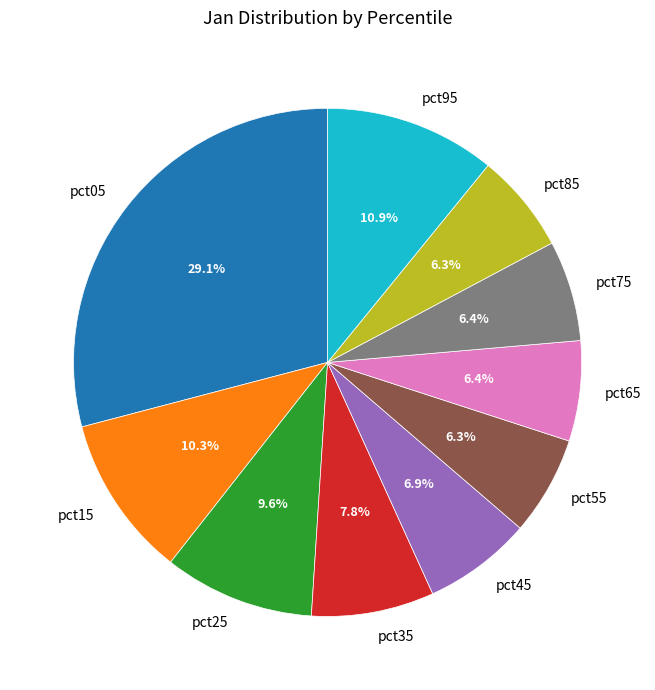

Is it true that pct05 is 29% of the pie?

True